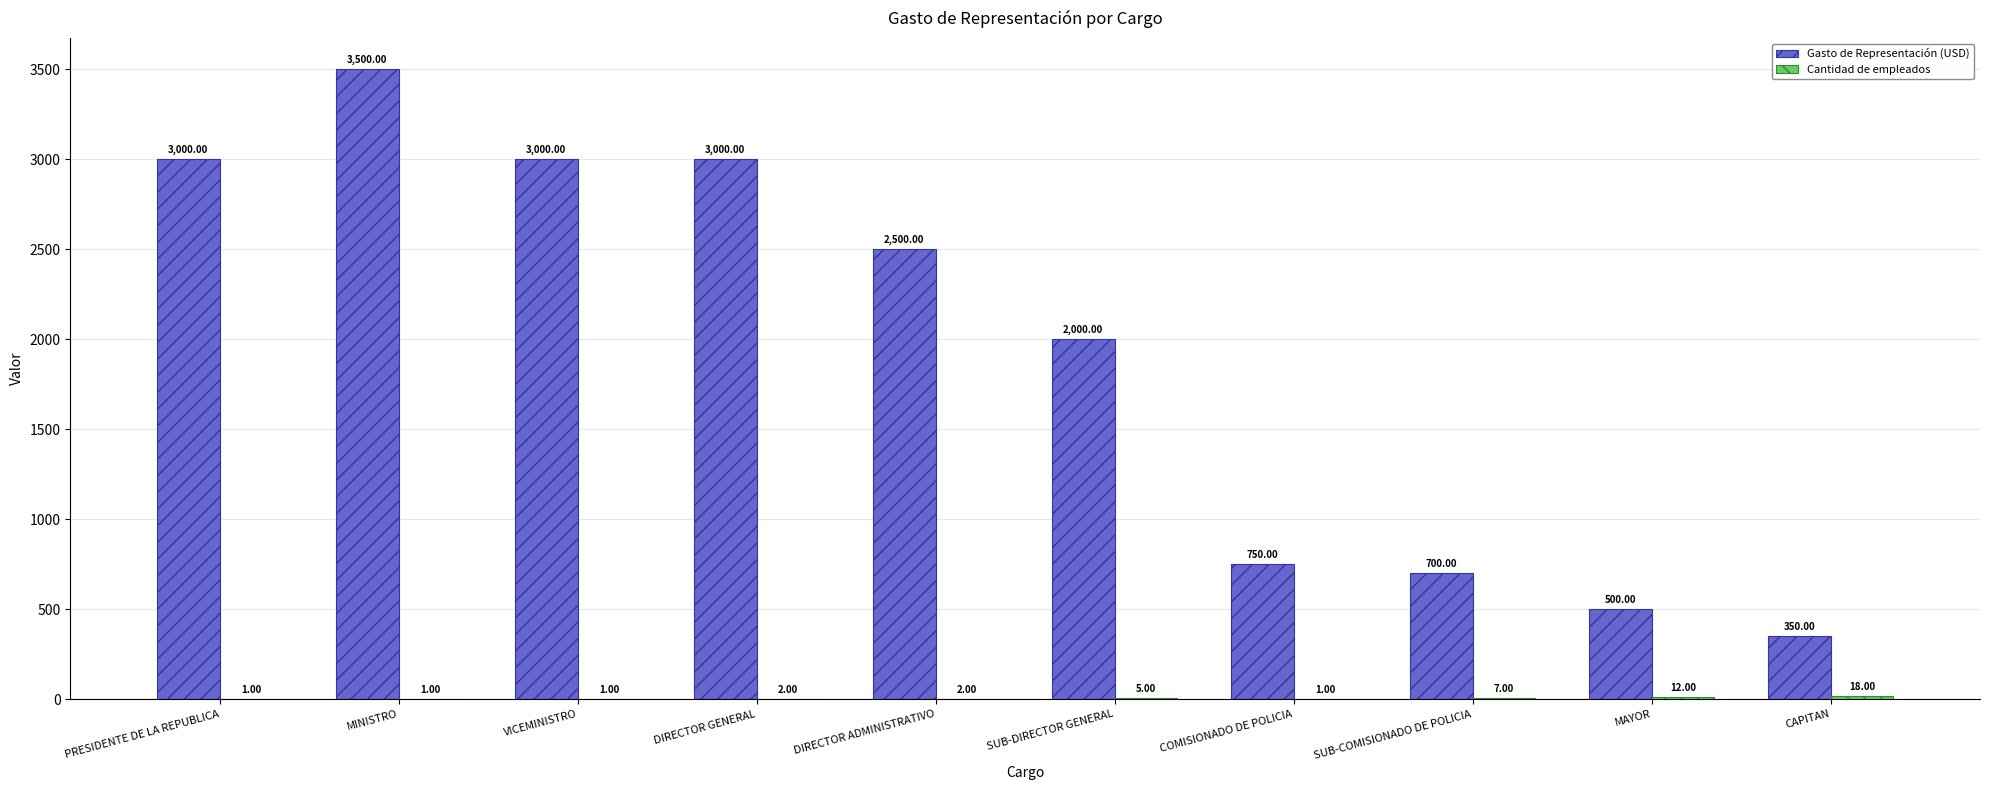

At which label does Gasto de Representación (USD) first exceed 2500?

PRESIDENTE DE LA REPUBLICA